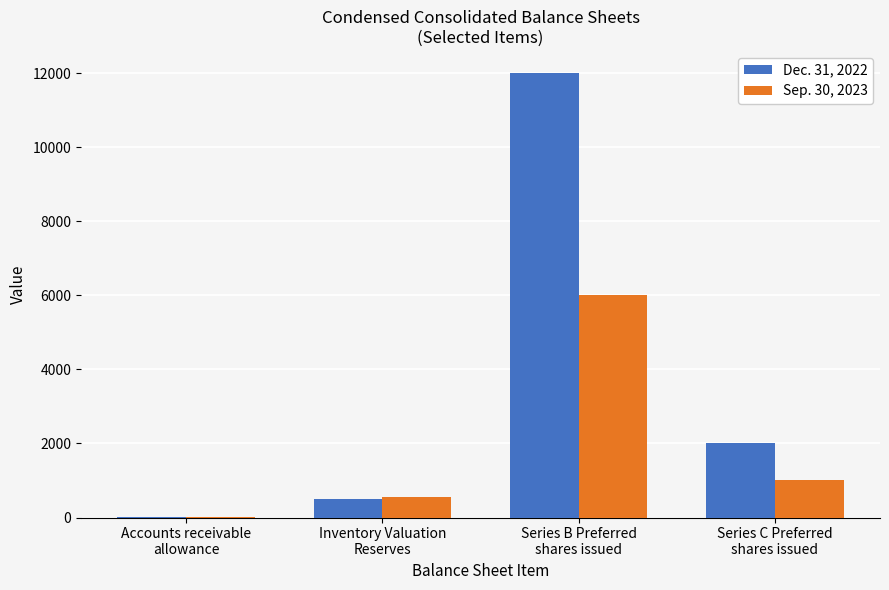

At which category is the sum across all series the highest?

Series B Preferred
shares issued